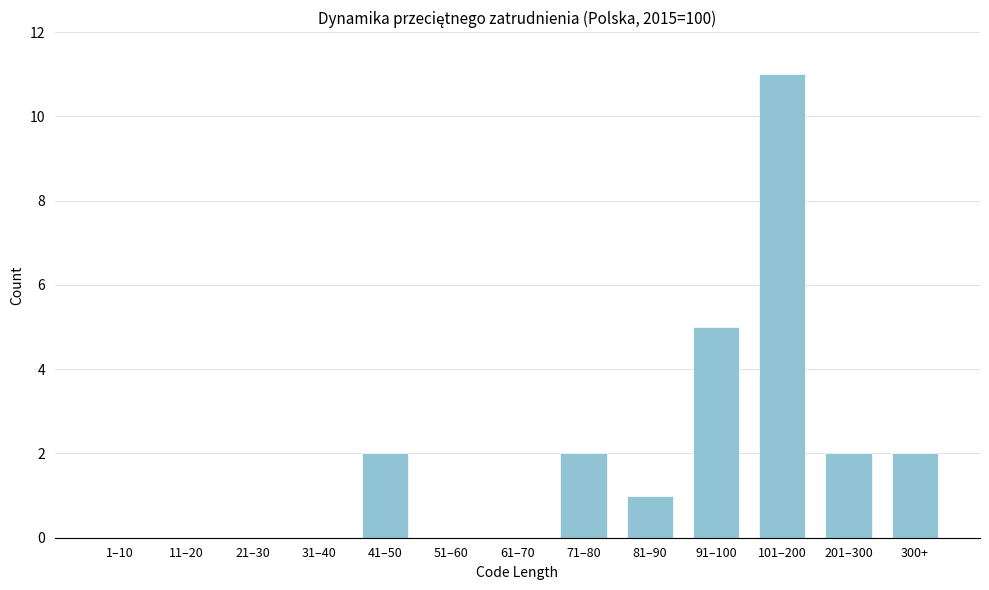

Reading left to right, extract all data points from this chart.

1–10=0	11–20=0	21–30=0	31–40=0	41–50=2	51–60=0	61–70=0	71–80=2	81–90=1	91–100=5	101–200=11	201–300=2	300+=2